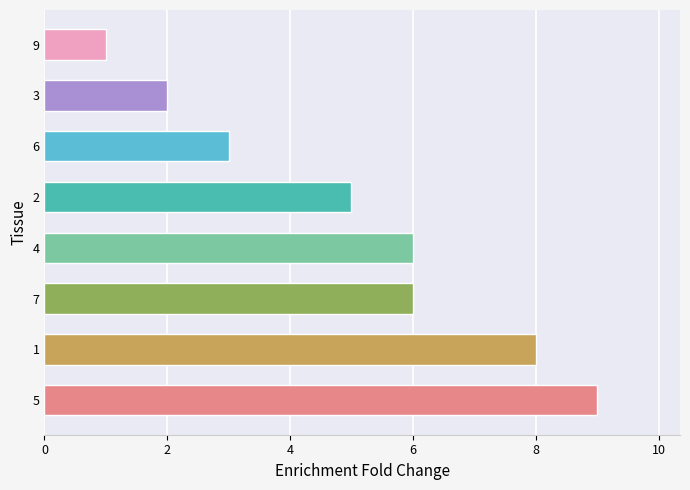

At which category does the chart reach its peak across all series?

5